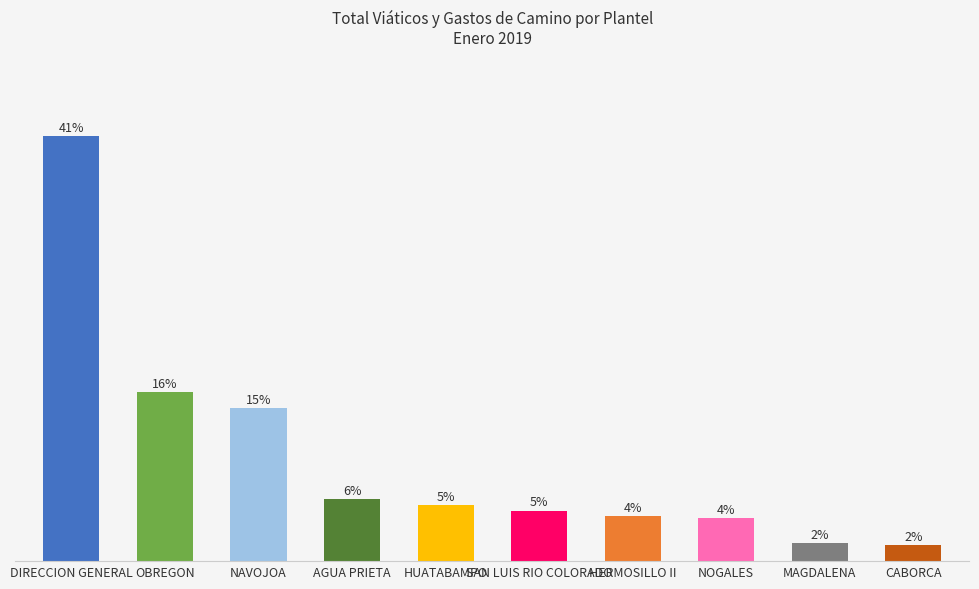

Where is the data nearest to the value 9800?

OBREGON